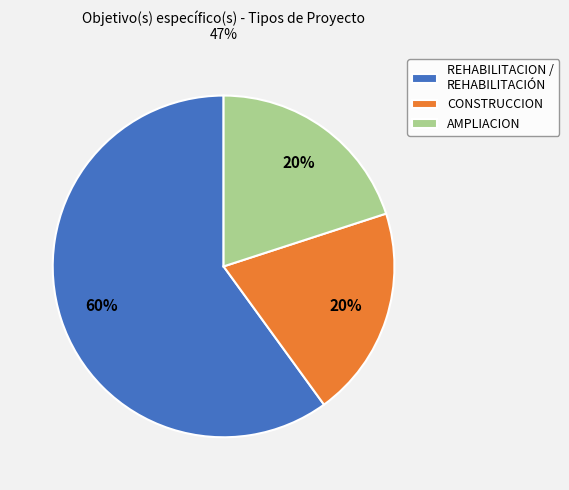

What is the ratio of the value at CONSTRUCCION to the value at AMPLIACION?

1.0